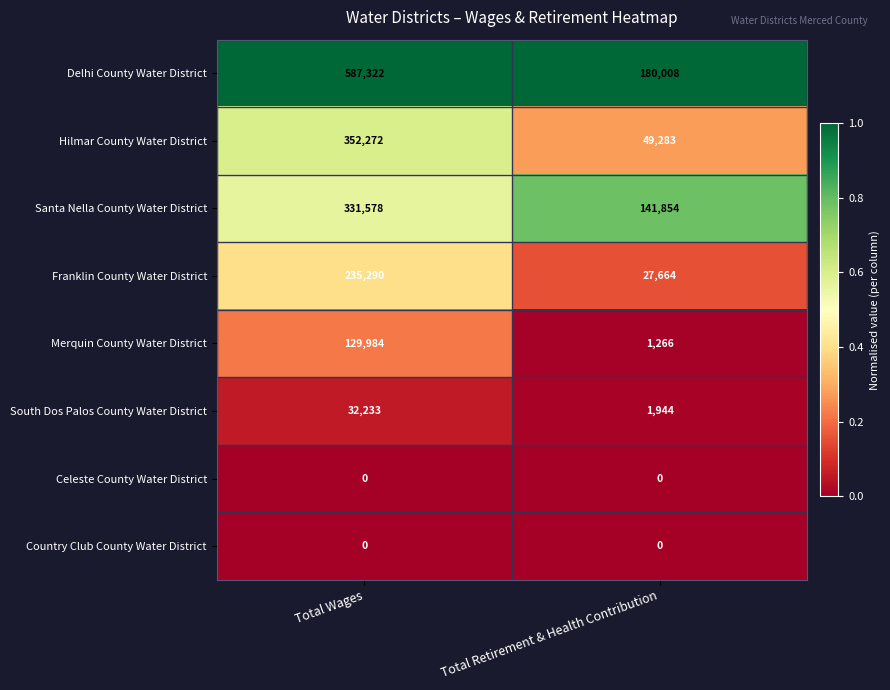

Reading right to left, transcribe all the data shown in this chart.

Delhi County Water District: Total Retirement & Health Contribution=180008	Total Wages=587322
Hilmar County Water District: Total Retirement & Health Contribution=49283	Total Wages=352272
Santa Nella County Water District: Total Retirement & Health Contribution=141854	Total Wages=331578
Franklin County Water District: Total Retirement & Health Contribution=27664	Total Wages=235290
Merquin County Water District: Total Retirement & Health Contribution=1266	Total Wages=129984
South Dos Palos County Water District: Total Retirement & Health Contribution=1944	Total Wages=32233
Celeste County Water District: Total Retirement & Health Contribution=0	Total Wages=0
Country Club County Water District: Total Retirement & Health Contribution=0	Total Wages=0